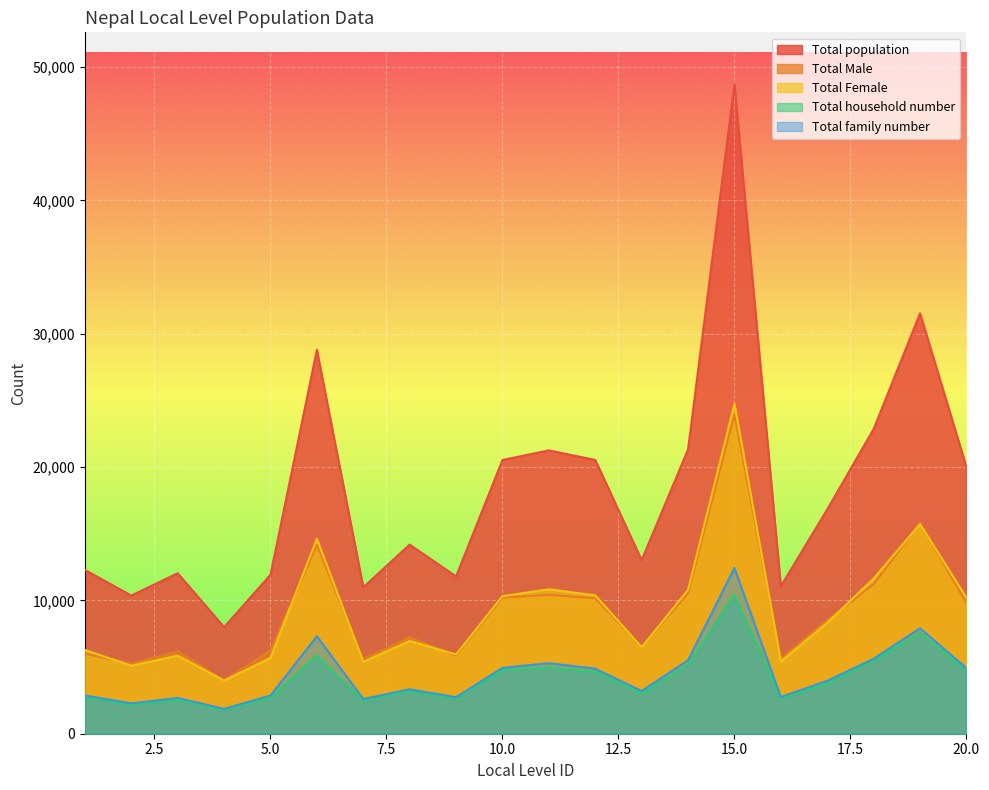

What is the spread (max minus min) of values at 16?

8427